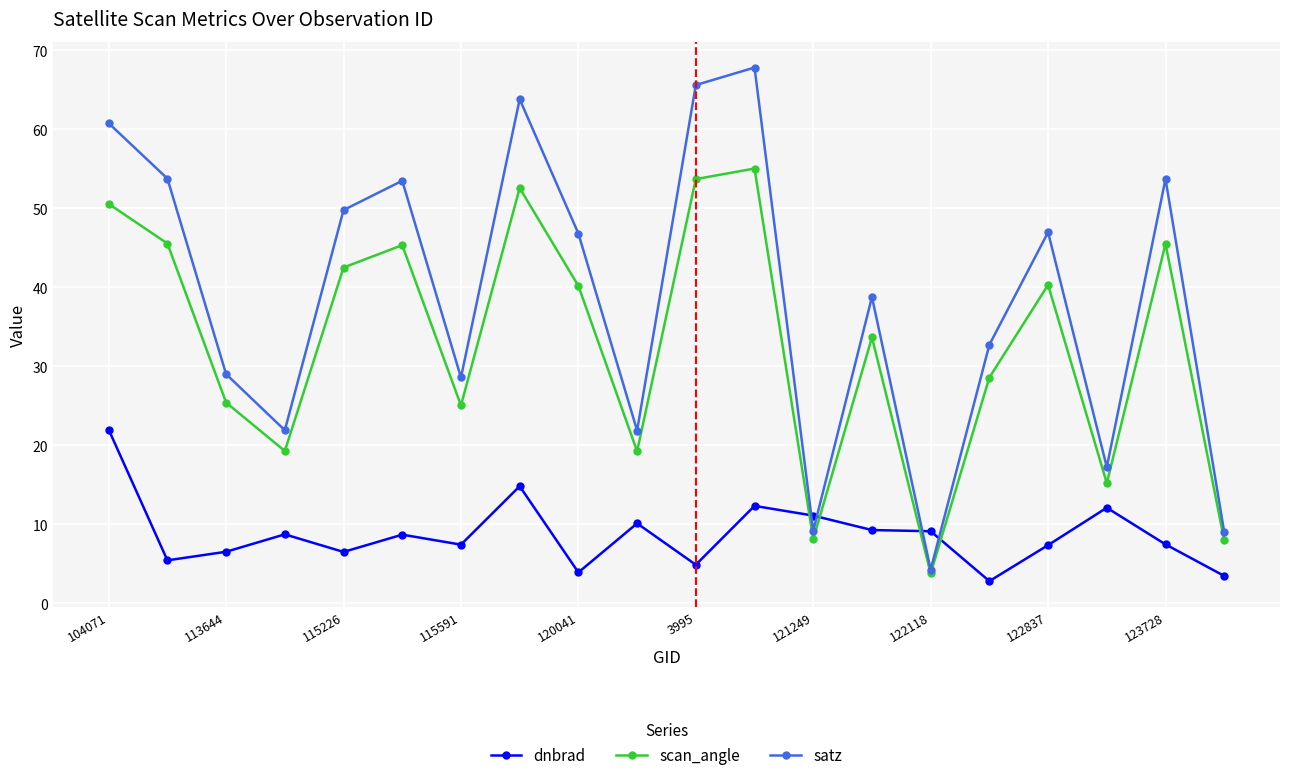

True or false: satz has more than 0 points higher than both neighbors.

True